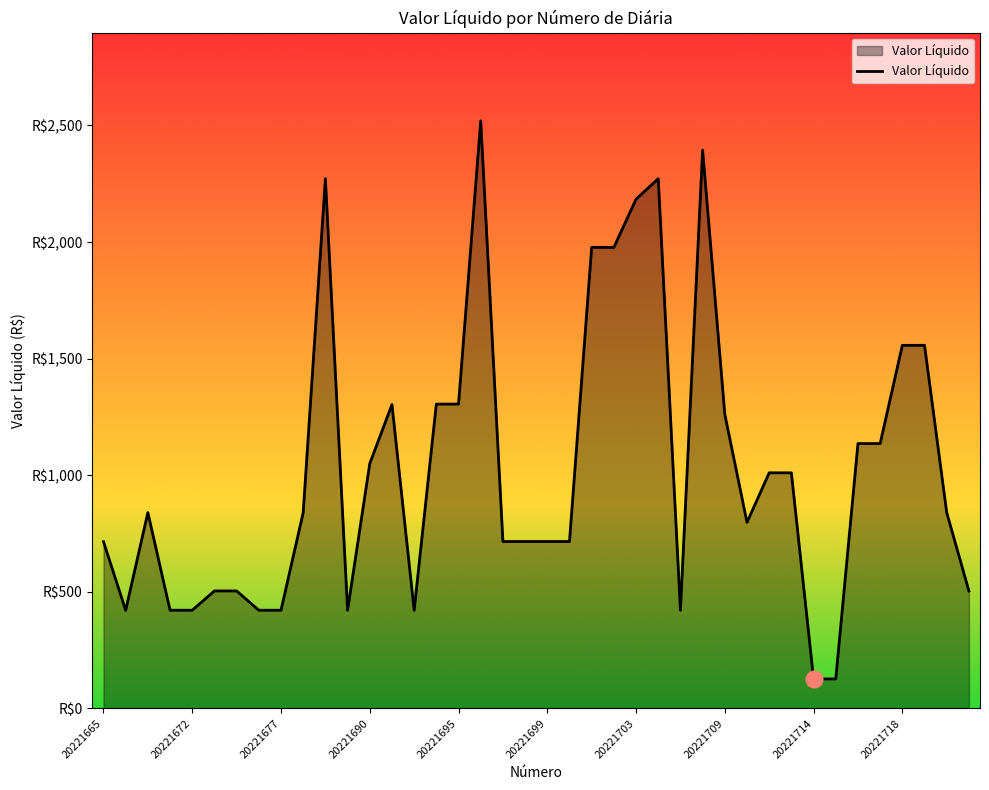

Reading left to right, what are all the values shown in this chart?

715.3	421.3	840.0	421.3	421.3	504.0	504.0	421.3	421.3	840.0	2271.8	421.3	1050.0	1303.3	421.3	1305.2	1305.2	2520.0	715.9	715.9	715.9	715.9	1977.2	1977.2	2184.0	2271.8	421.3	2394.0	1261.3	798.0	1010.5	1010.5	126.6	126.6	1135.9	1135.9	1557.2	1557.2	840.0	504.0